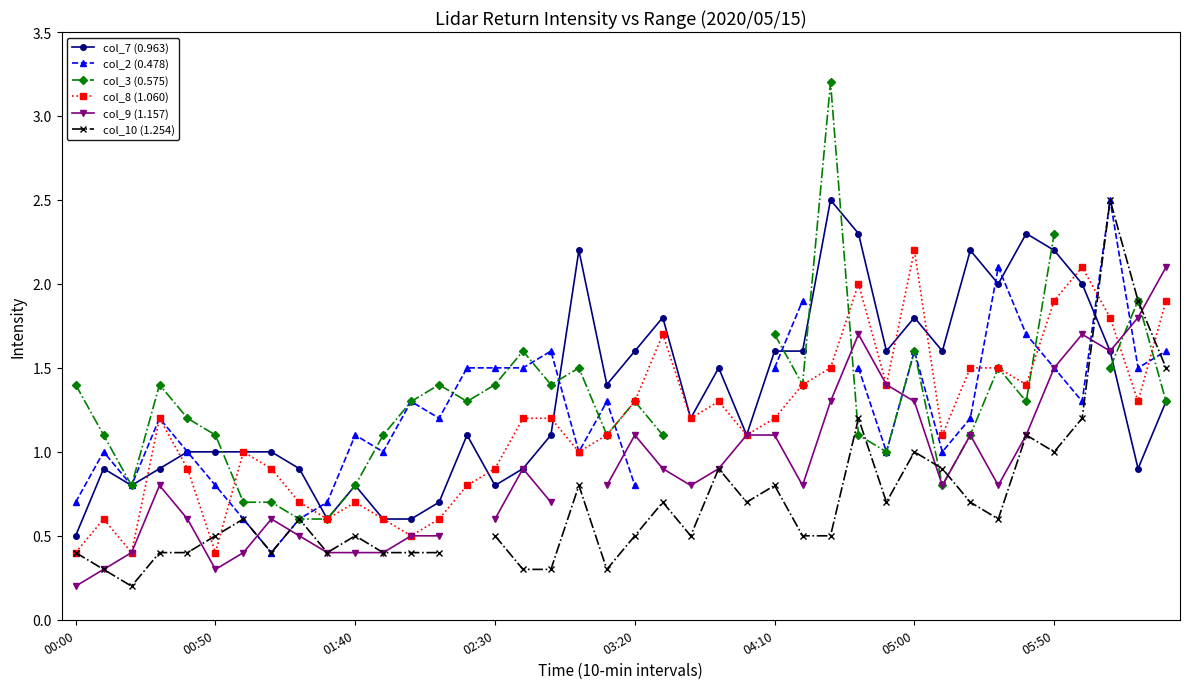

Does the chart have visible grid lines?

No